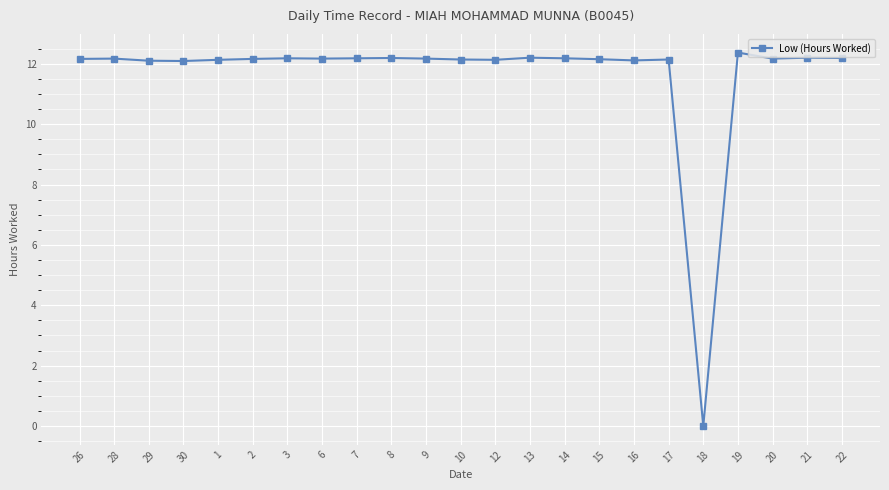

What is the difference between the maximum and minimum values?

12.4